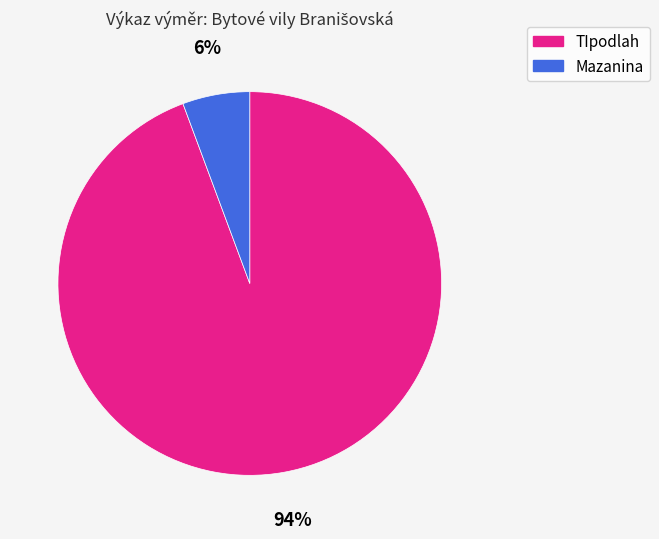

What percentage is the TIpodlah slice, to the nearest percent?

94%